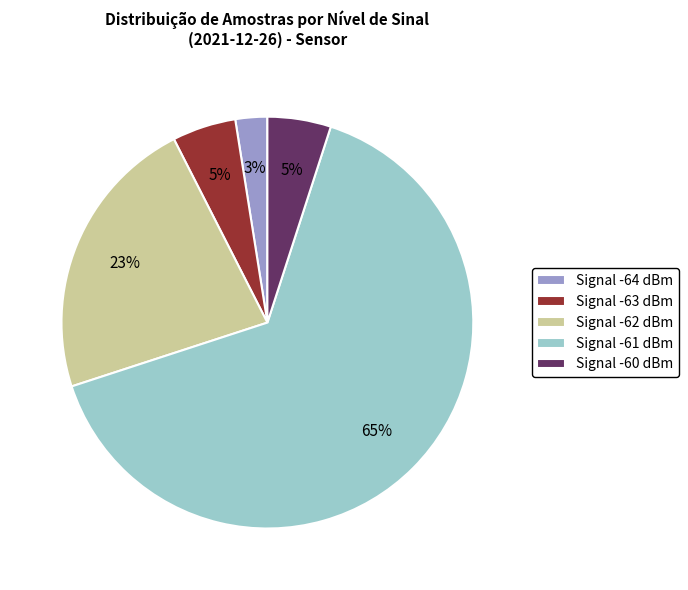

Does Signal -64 dBm represent more than half of the total?

No